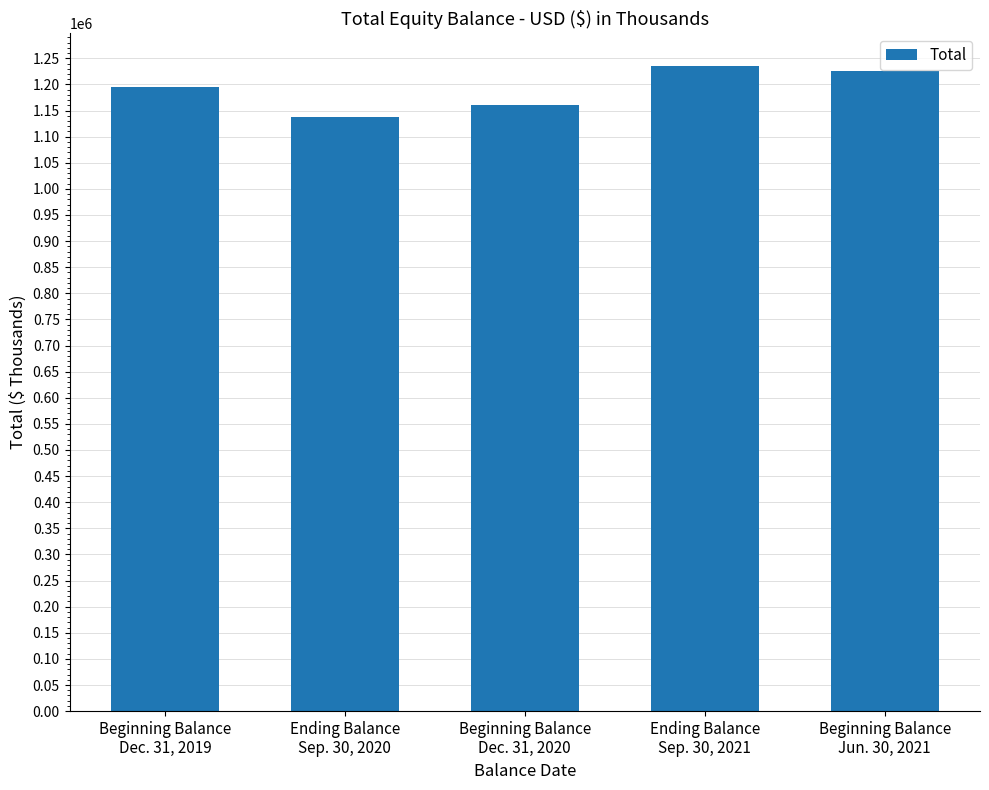

Reading left to right, what are all the values shown in this chart?

Beginning Balance
Dec. 31, 2019=1195655	Ending Balance
Sep. 30, 2020=1137227	Beginning Balance
Dec. 31, 2020=1160660	Ending Balance
Sep. 30, 2021=1236013	Beginning Balance
Jun. 30, 2021=1224964